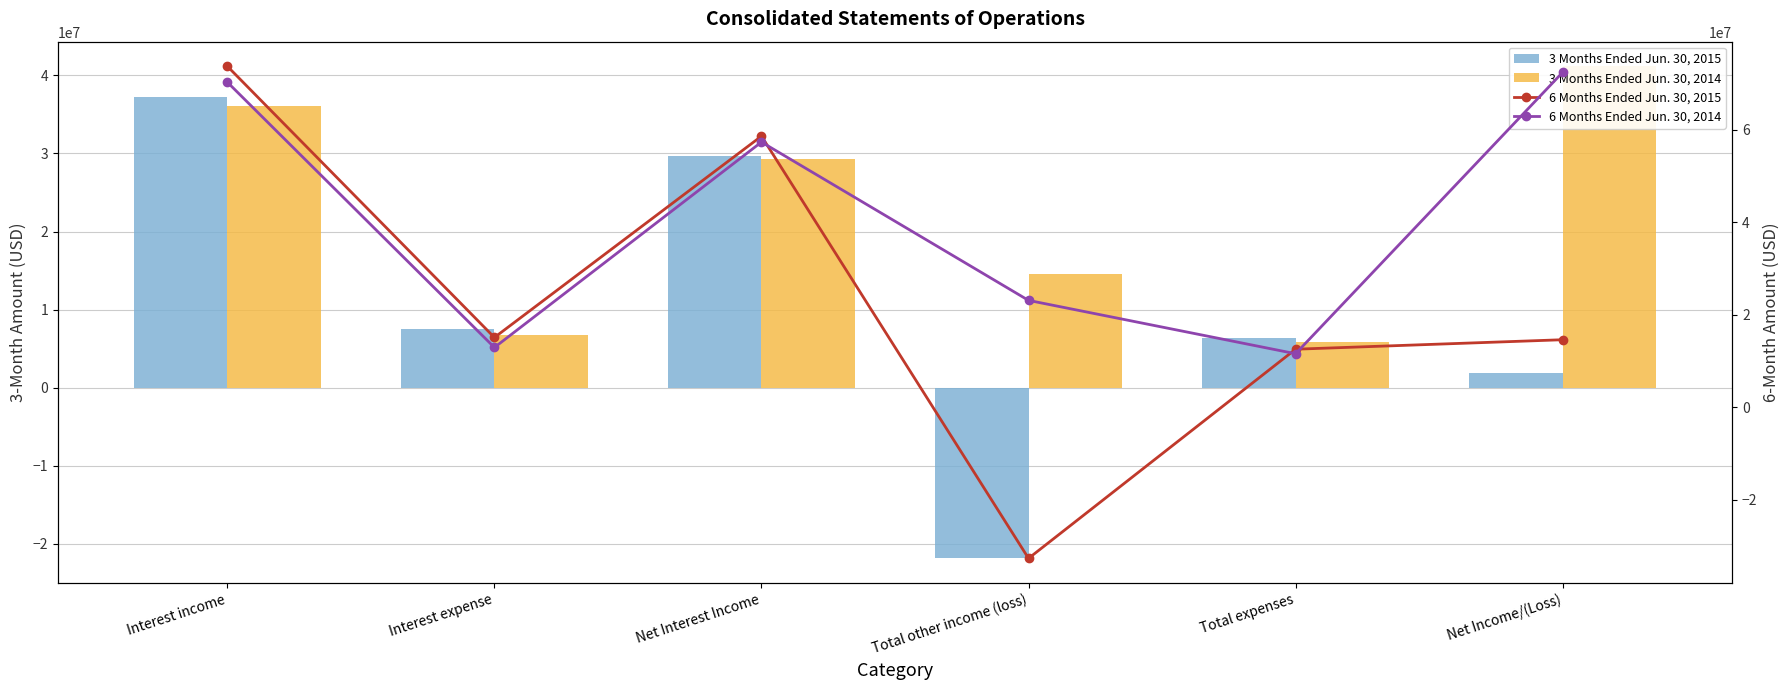

What is the smallest value displayed?

-32611303